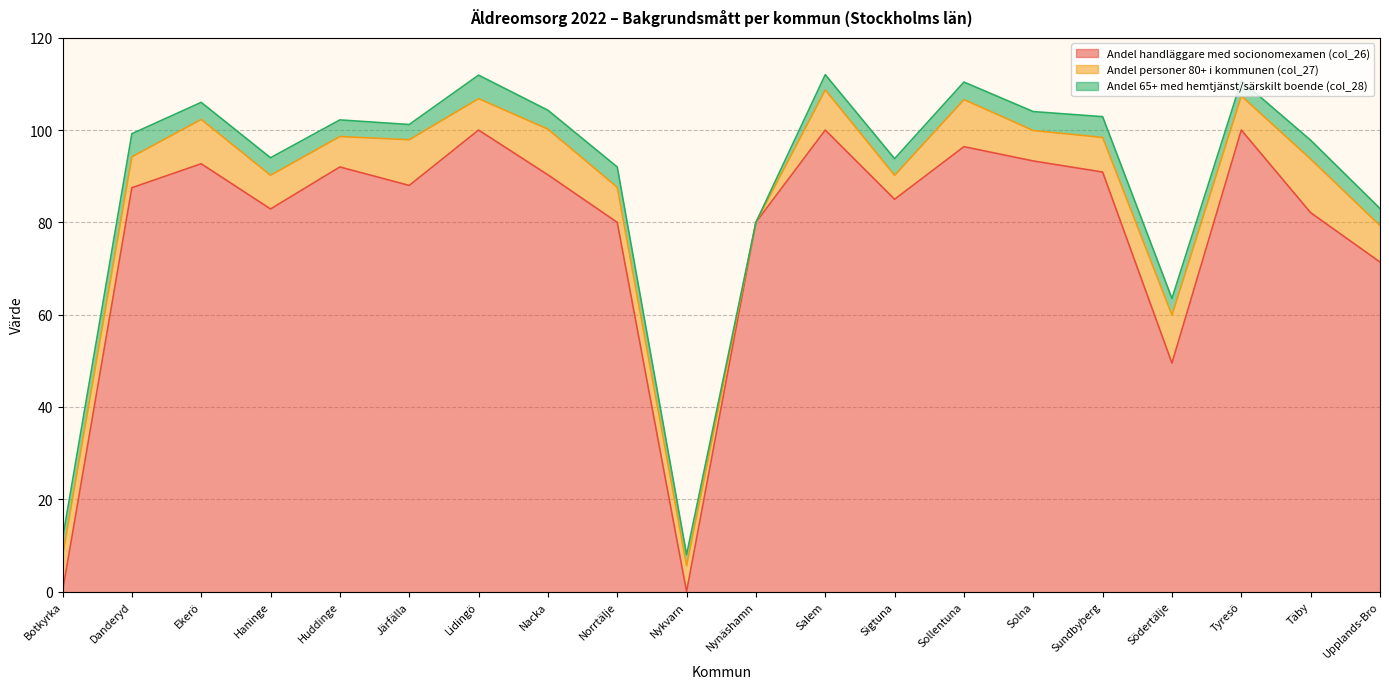

True or false: Andel personer 80+ i kommunen (col_27) has a value of 6.7 at Danderyd.

True